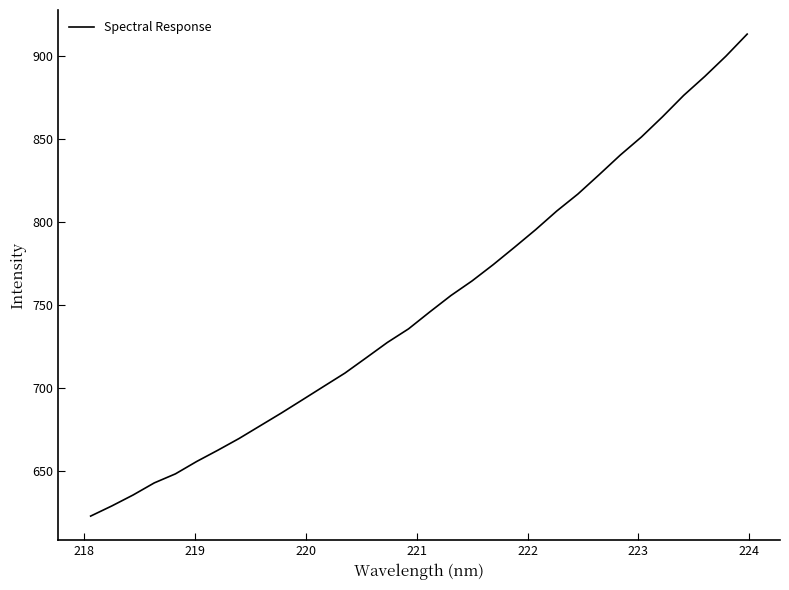

What is the greatest value displayed?

913.1